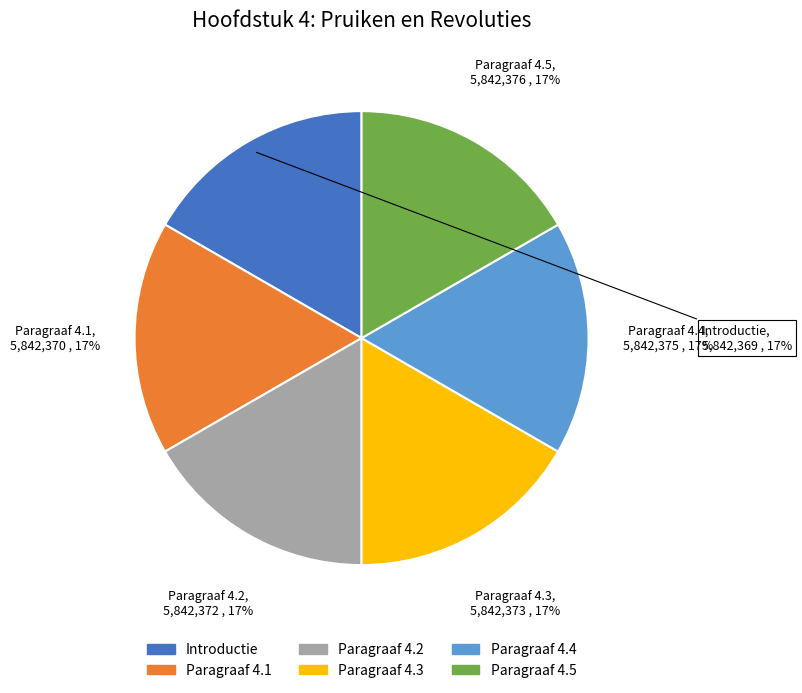

What is the ratio of the value at Introductie to the value at Paragraaf 4.4?

1.0